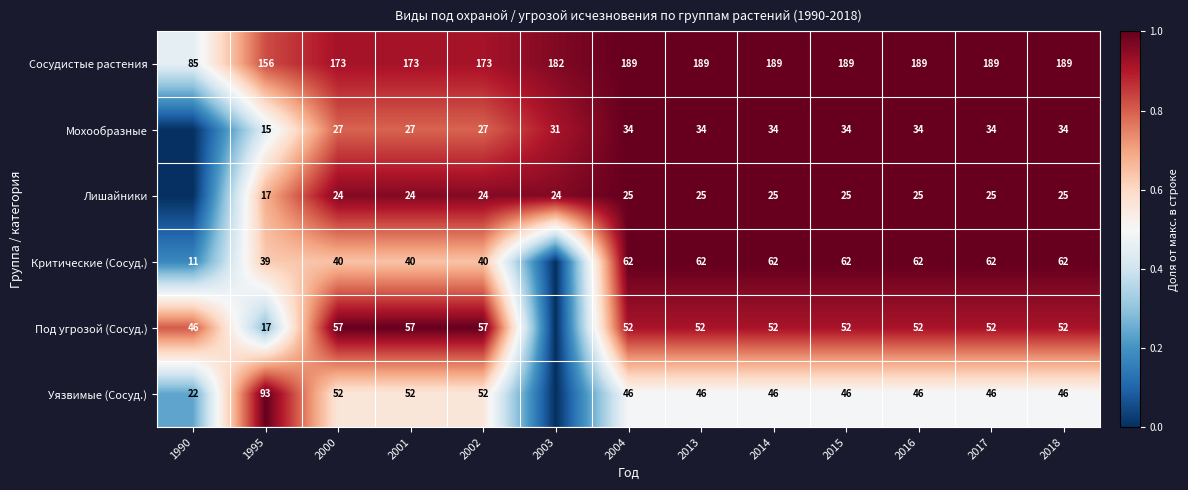

What is the difference between the Сосудистые растения values at 1995 and 2004?

33